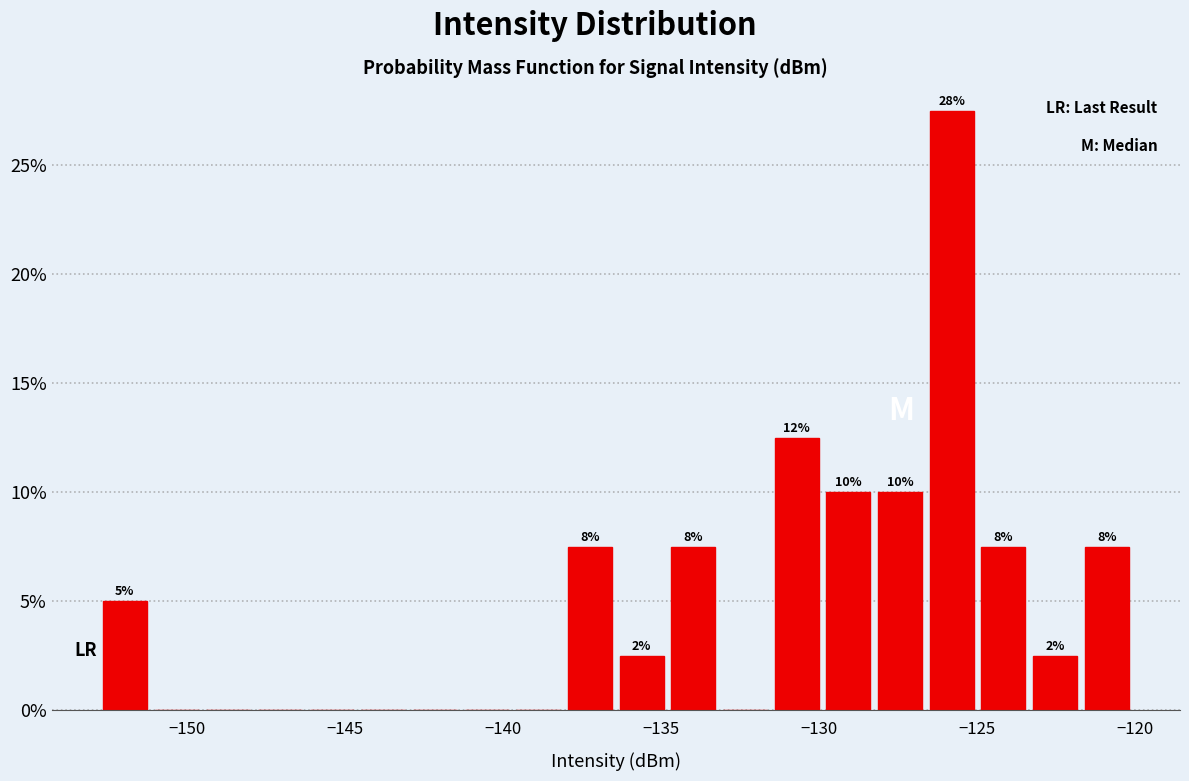

Around what value on the x-axis is the tallest bar? Give the approximate position of its centre, as read against the axis.

-126.0